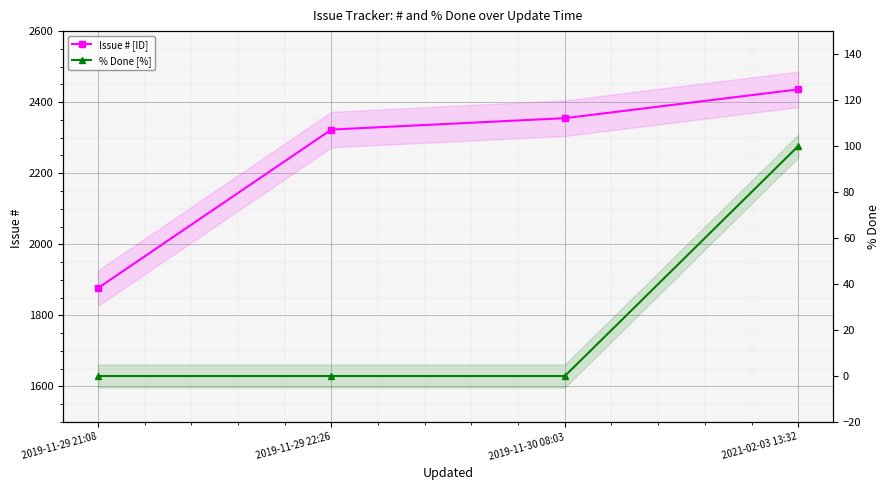

True or false: Issue # [ID] has a value of 3861 at 2019-11-29 22:26.

False